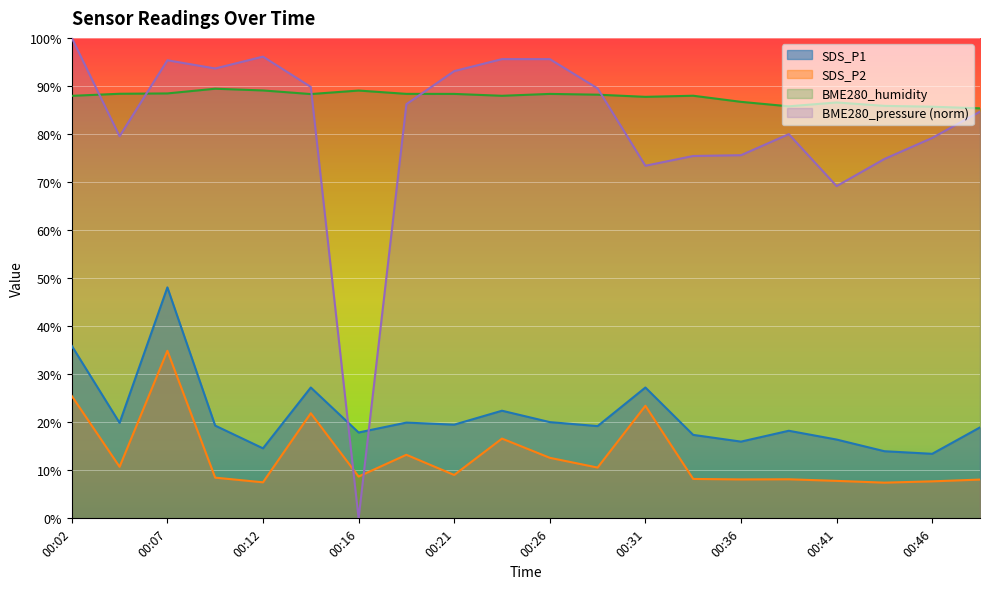

Where is SDS_P1 nearest to the value 30?

00:14